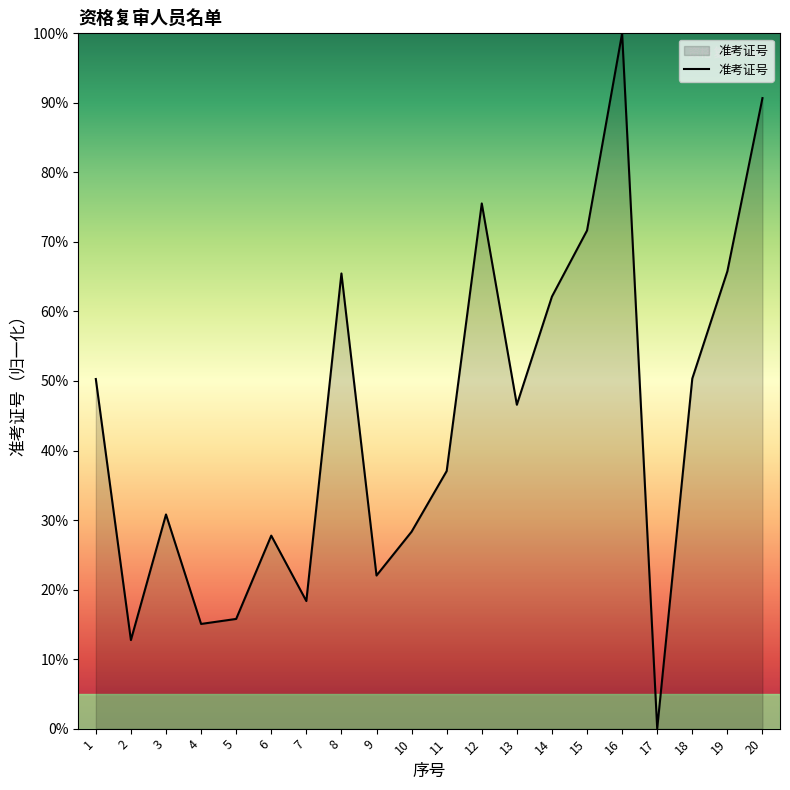

Is it true that the value at 20 is 38.8?

False